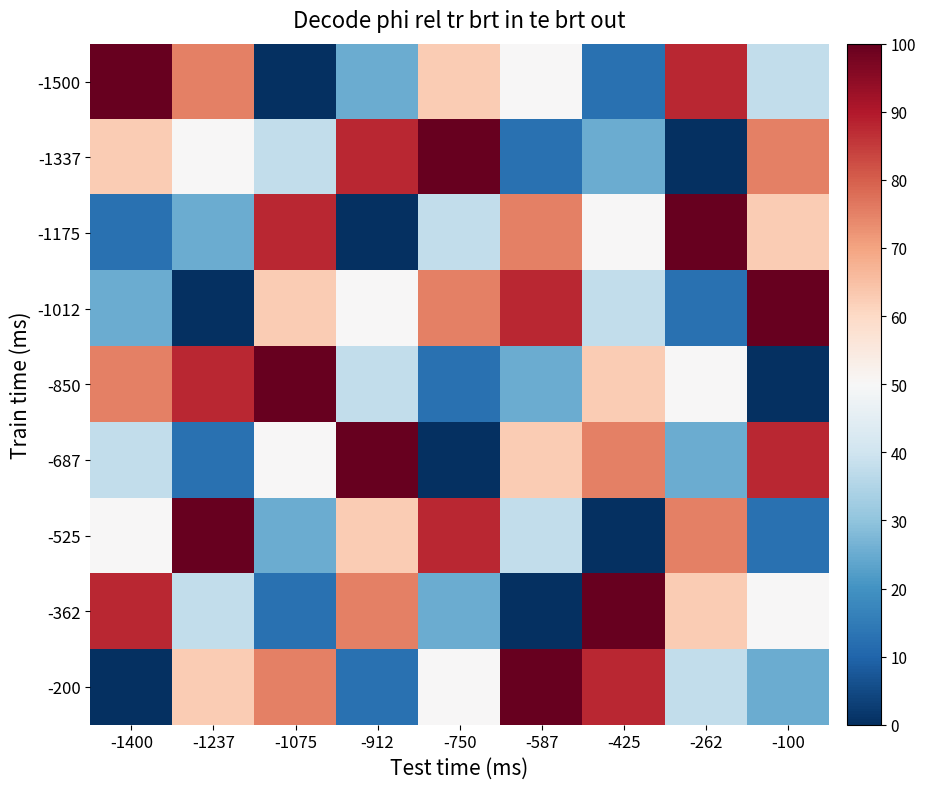

How many distinct data groups are displayed?

9